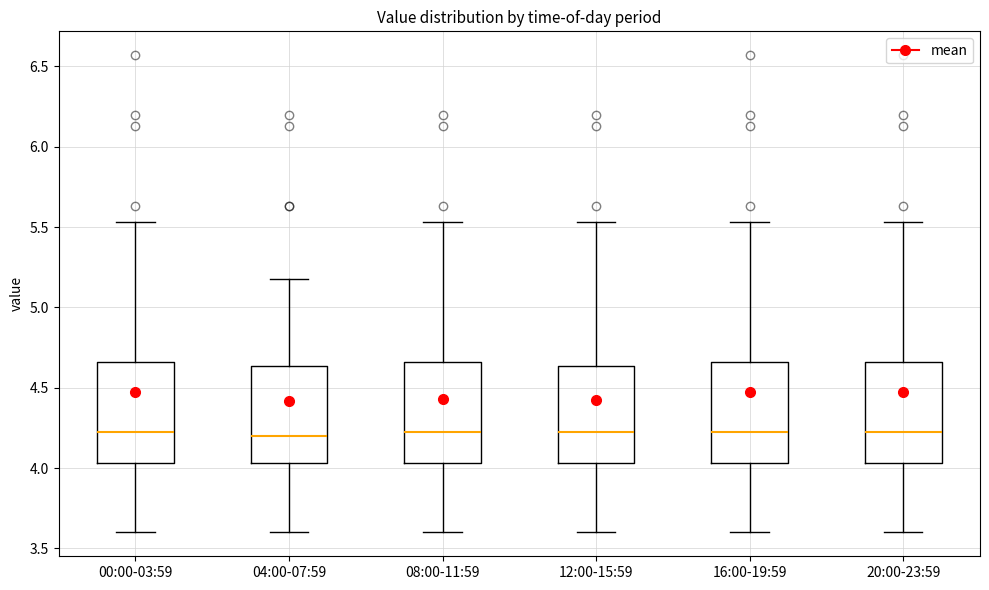

Where is the lower edge of the box for 08:00-11:59 on the y-axis? The values are not printed on the chart, so give them approximately, as read against the axis.

4.05